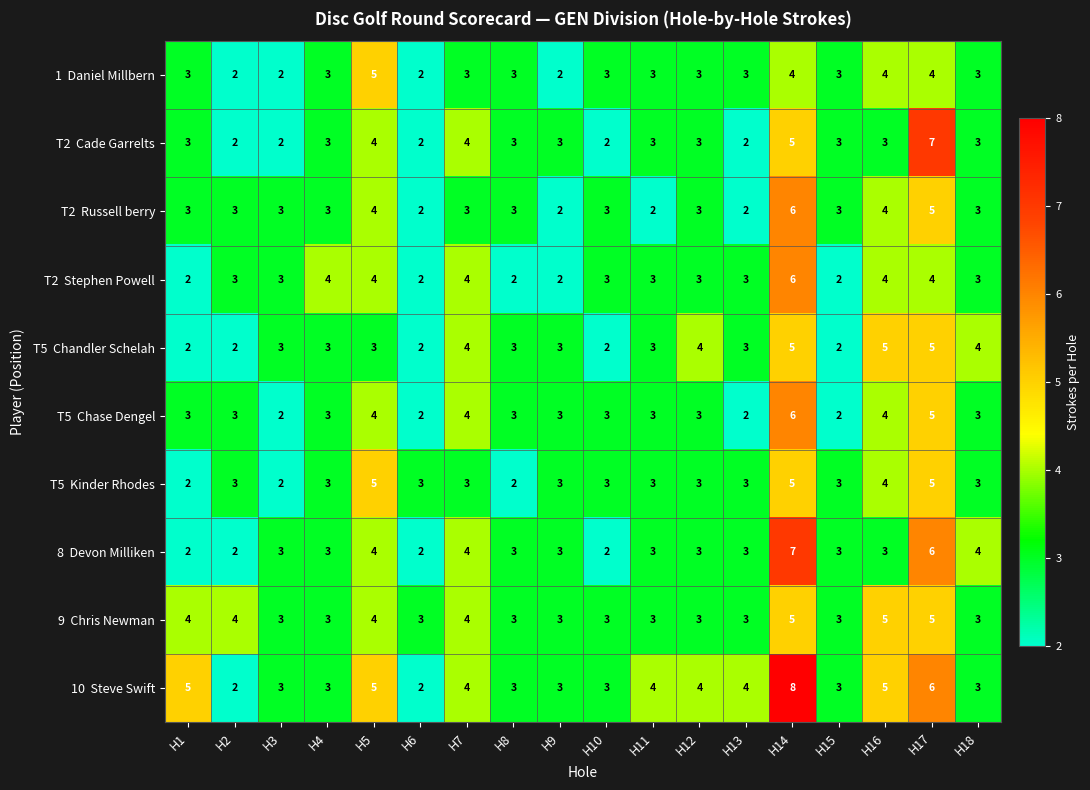

What is the greatest value displayed?

8